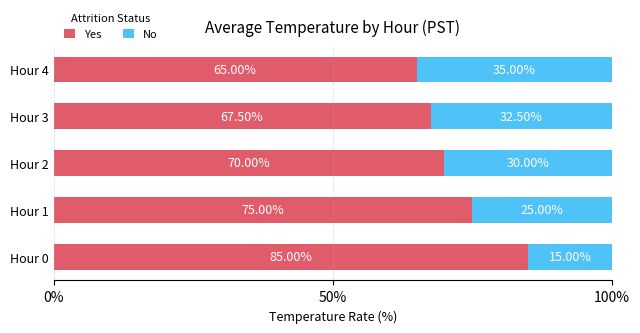

What is the minimum value for Yes?

65.0